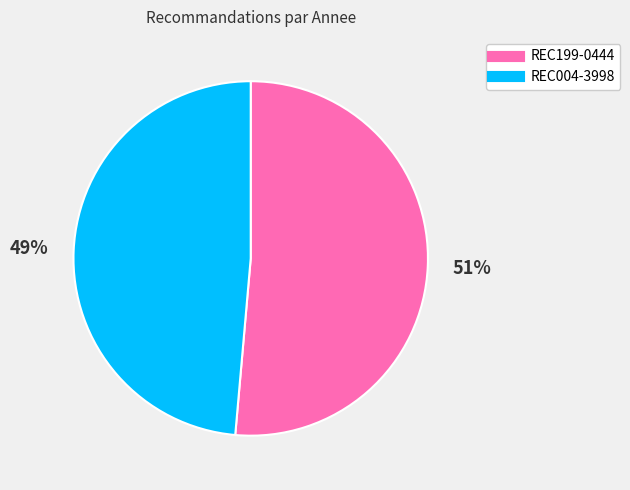

To the nearest percent, what is the combined percentage of REC004-3998 and REC199-0444?

100%